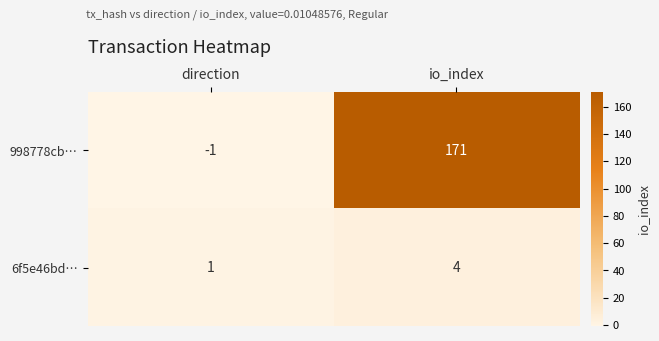

At which category does the chart reach its minimum across all series?

direction